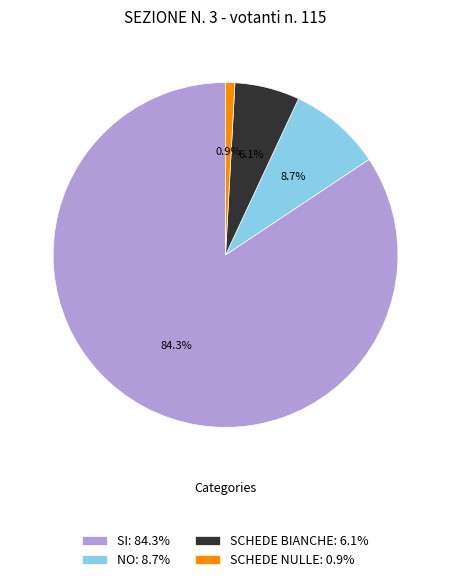

To the nearest percent, what is the average slice percentage?

25%